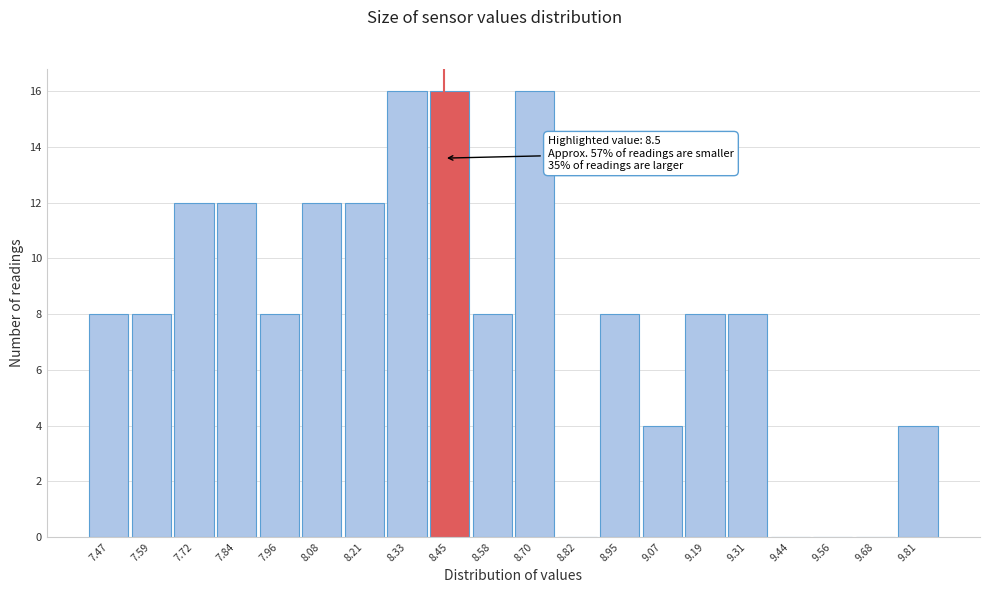

Reading left to right, list all the values displayed in this chart.

7.47=8	7.59=8	7.72=12	7.84=12	7.96=8	8.08=12	8.21=12	8.33=16	8.45=16	8.58=8	8.70=16	8.82=0	8.95=8	9.07=4	9.19=8	9.31=8	9.44=0	9.56=0	9.68=0	9.81=4